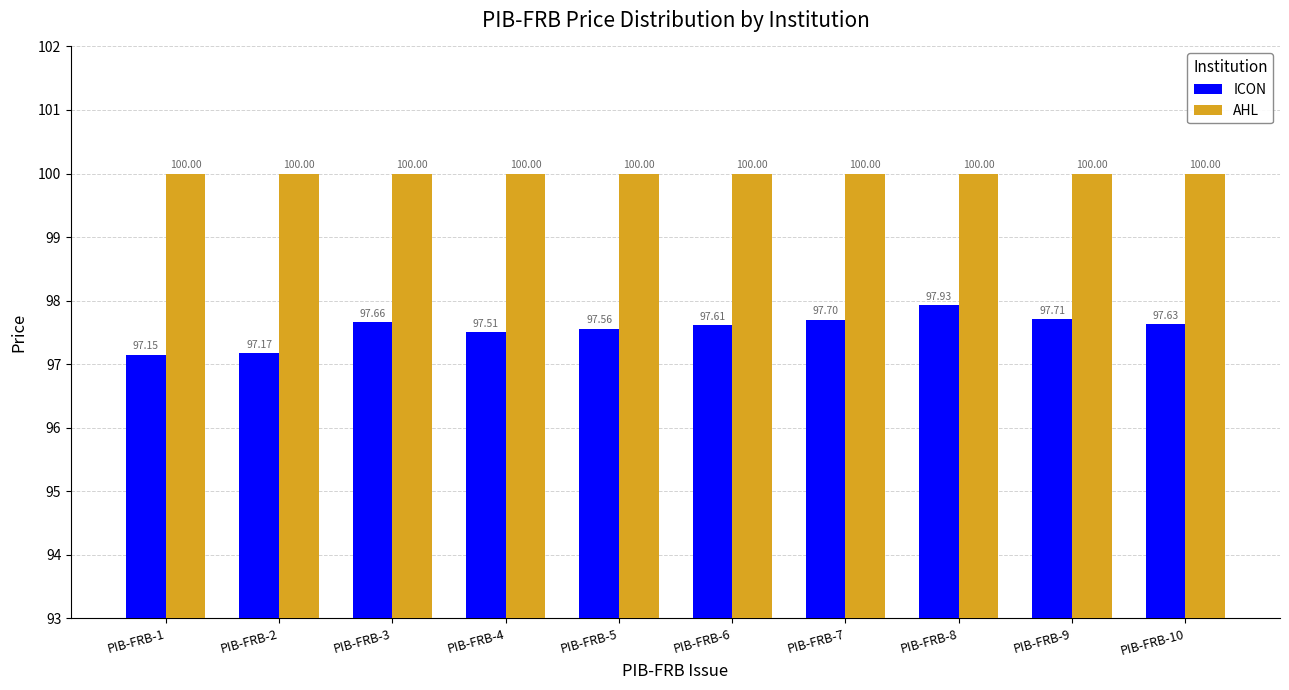

Reading left to right, what are all the values shown in this chart?

ICON: 97.2	97.2	97.7	97.5	97.6	97.6	97.7	97.9	97.7	97.6
AHL: 100.0	100.0	100.0	100.0	100.0	100.0	100.0	100.0	100.0	100.0